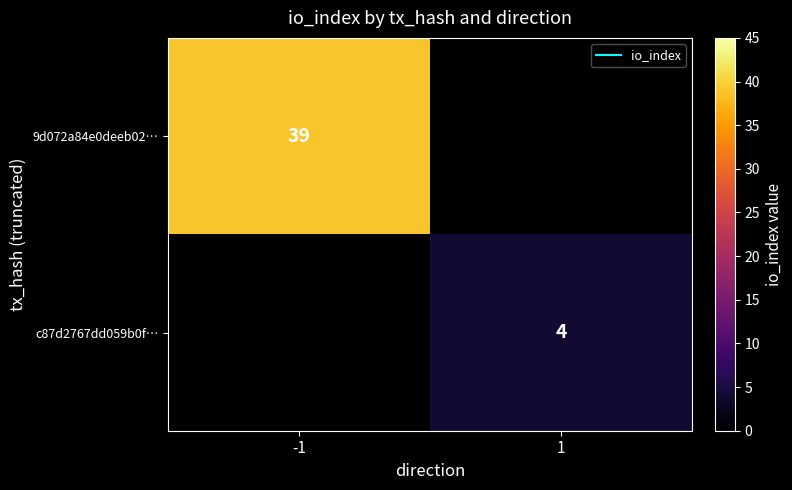

What is the smallest value displayed?

4.0